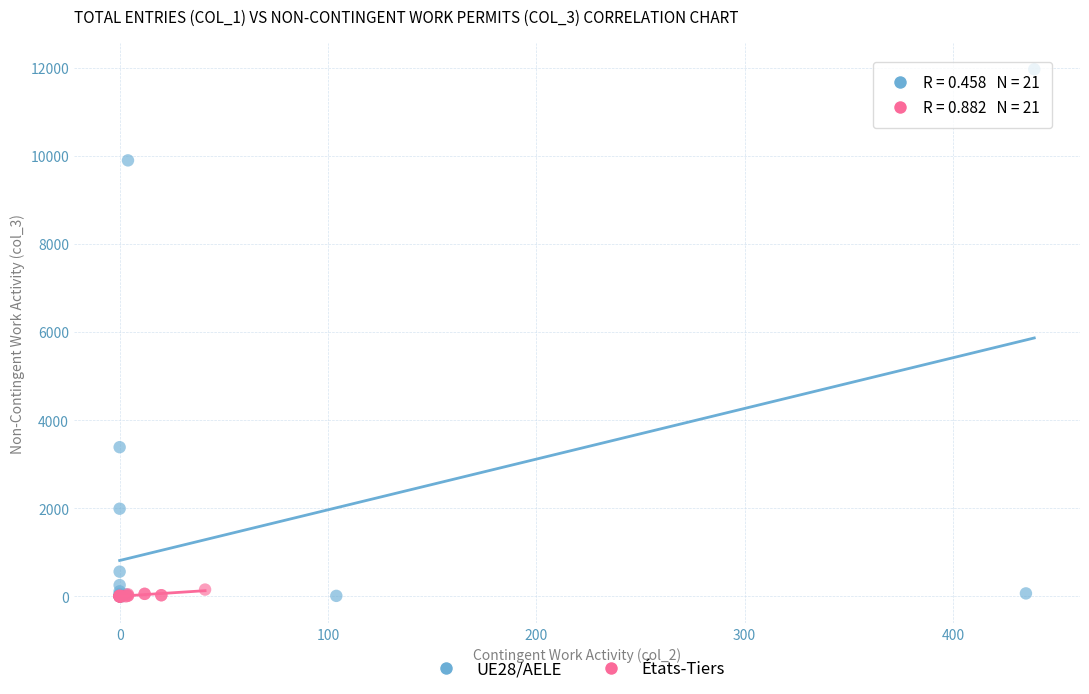

Which series reaches the maximum Y coordinate?

UE28/AELE